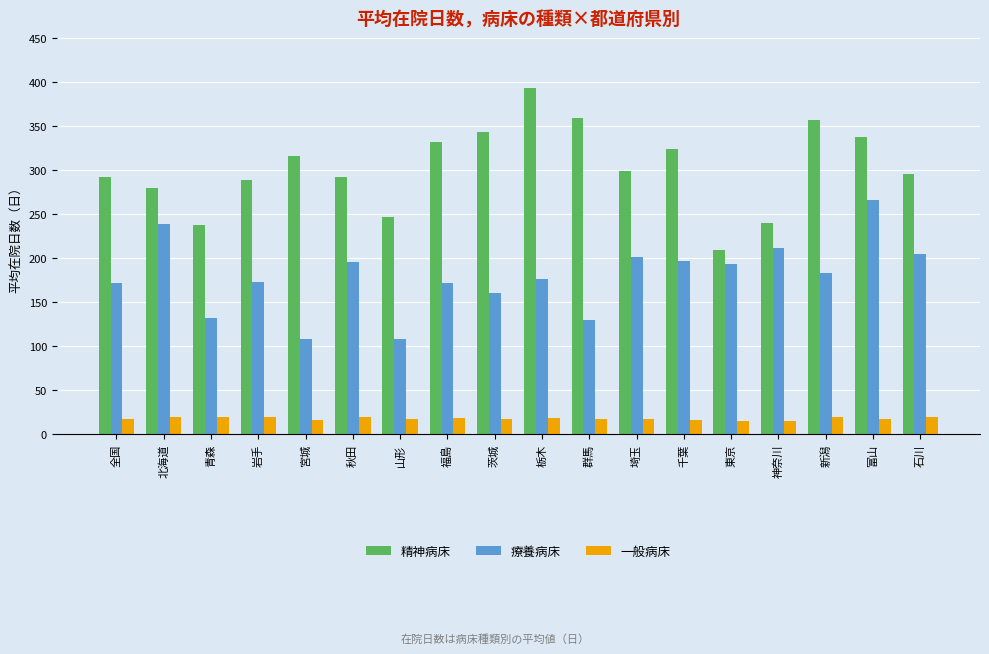

Does the chart contain stacked bars?

No